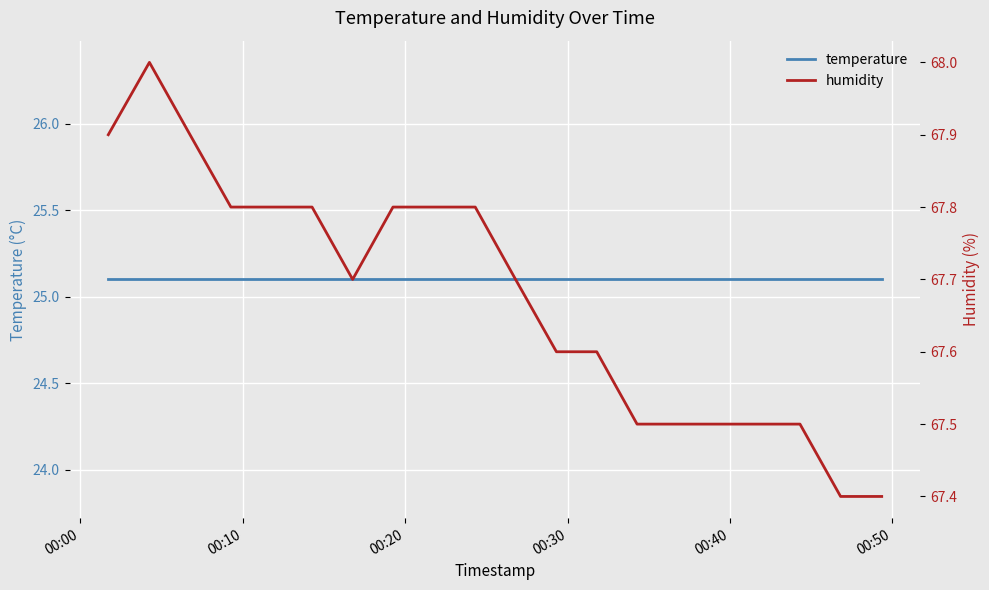

True or false: temperature and humidity intersect in this chart.

False